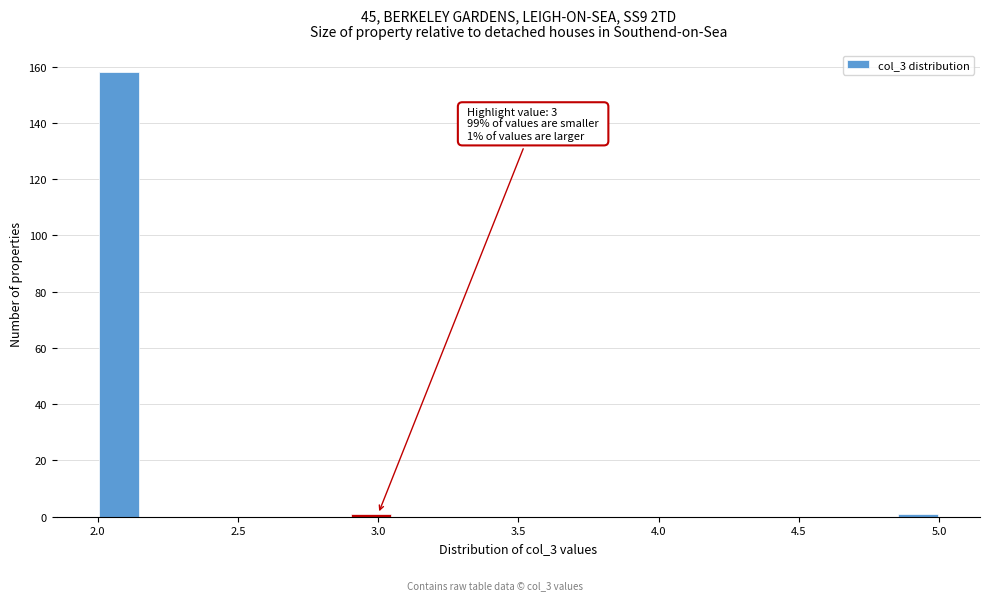

Around what value on the x-axis is the tallest bar? Give the approximate position of its centre, as read against the axis.

2.10